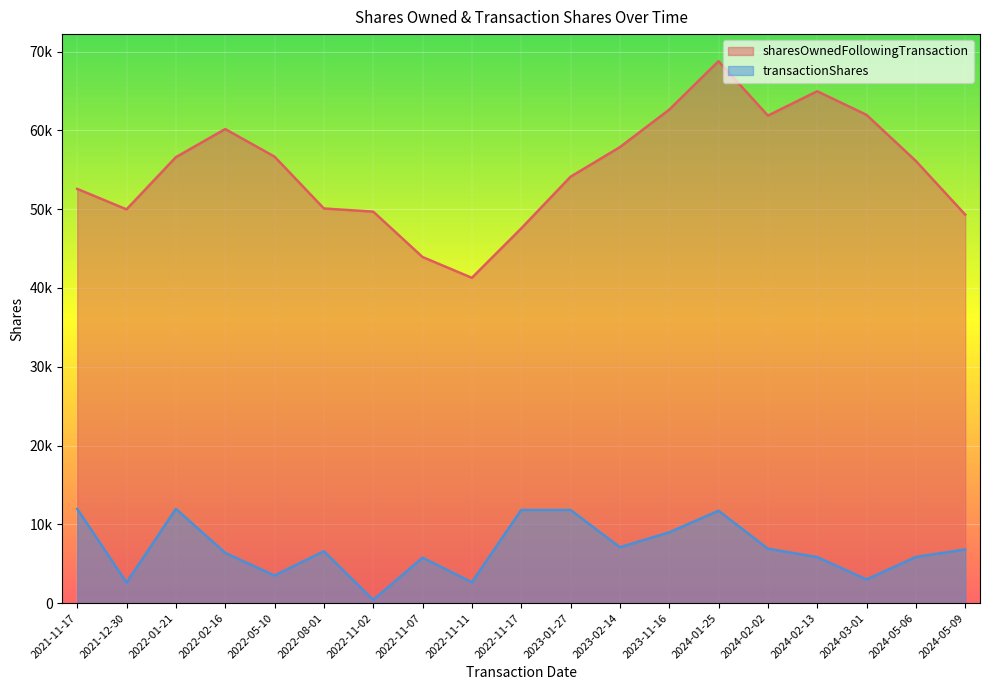

Which series has the largest total across all categories?

sharesOwnedFollowingTransaction